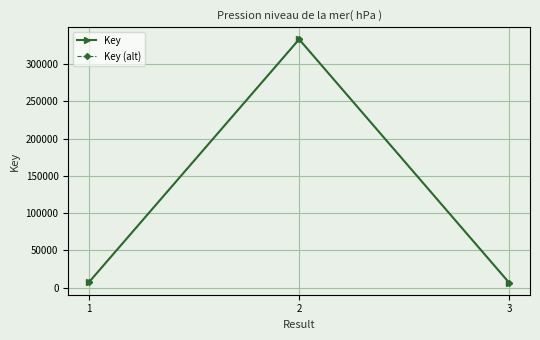

At which category is the sum across all series the highest?

2